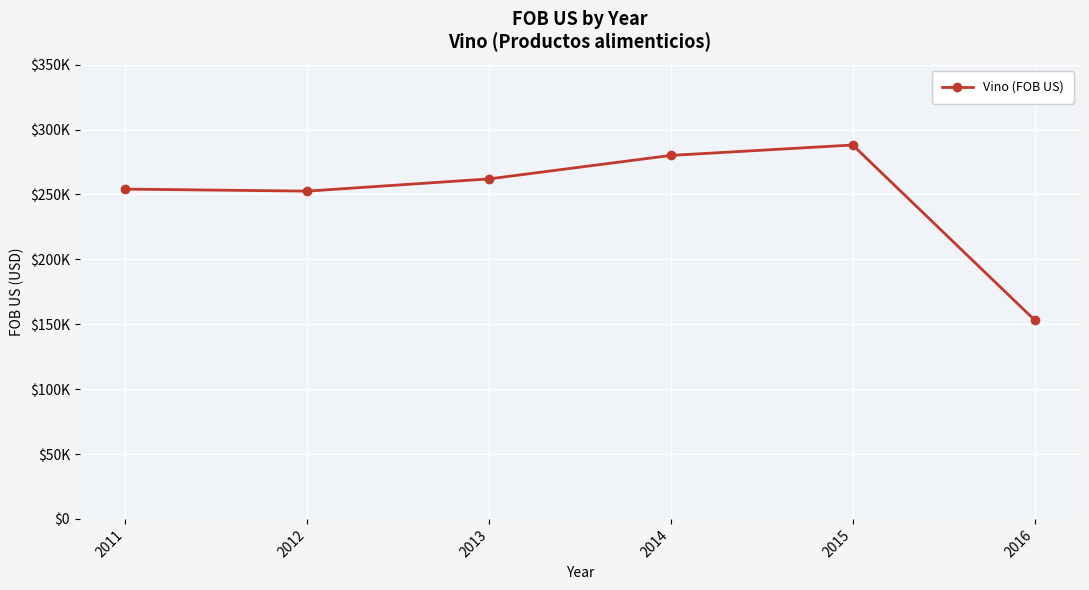

What is the approximate value at 2013?

261974.6